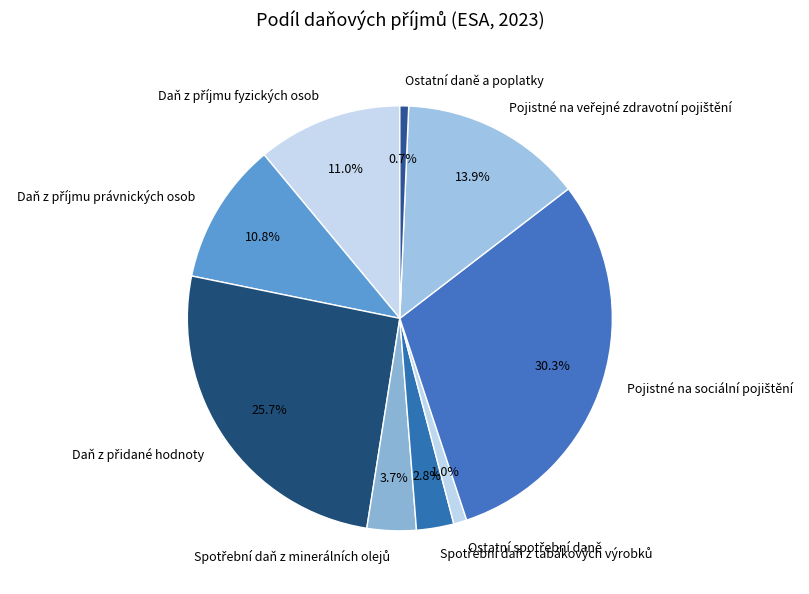

How many segments does this pie chart have?

9